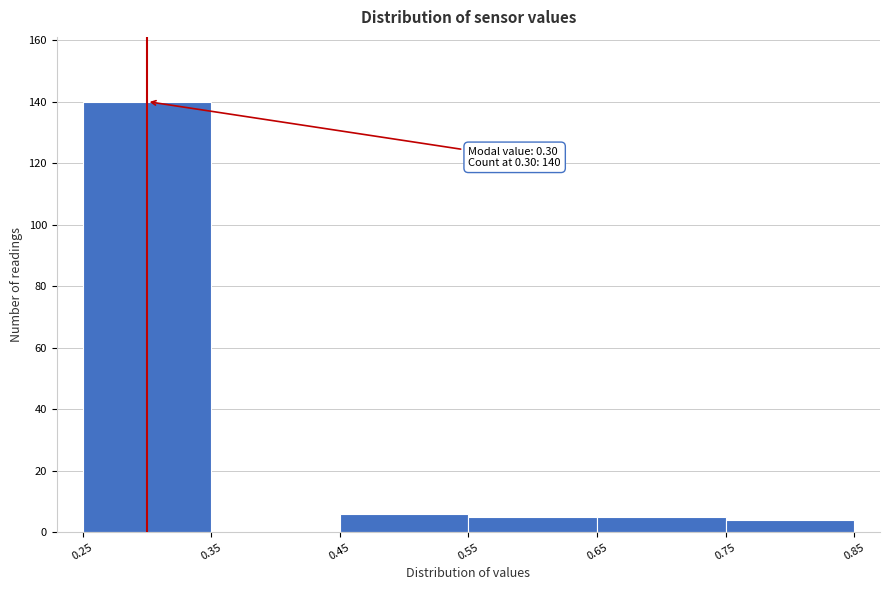

Which range on the x-axis has the tallest bar?

0.25 to 0.35